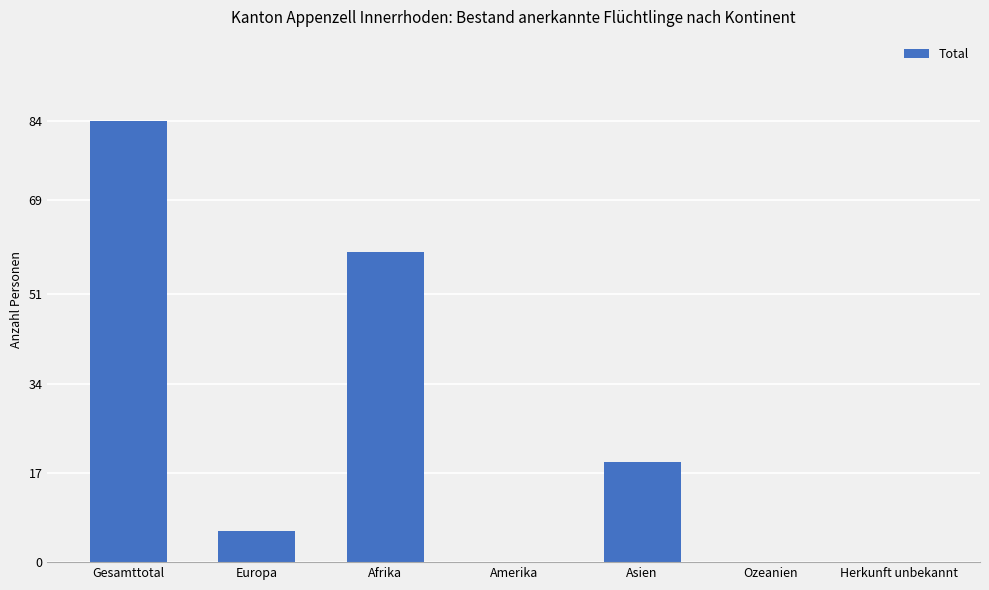

Does the chart contain stacked bars?

No